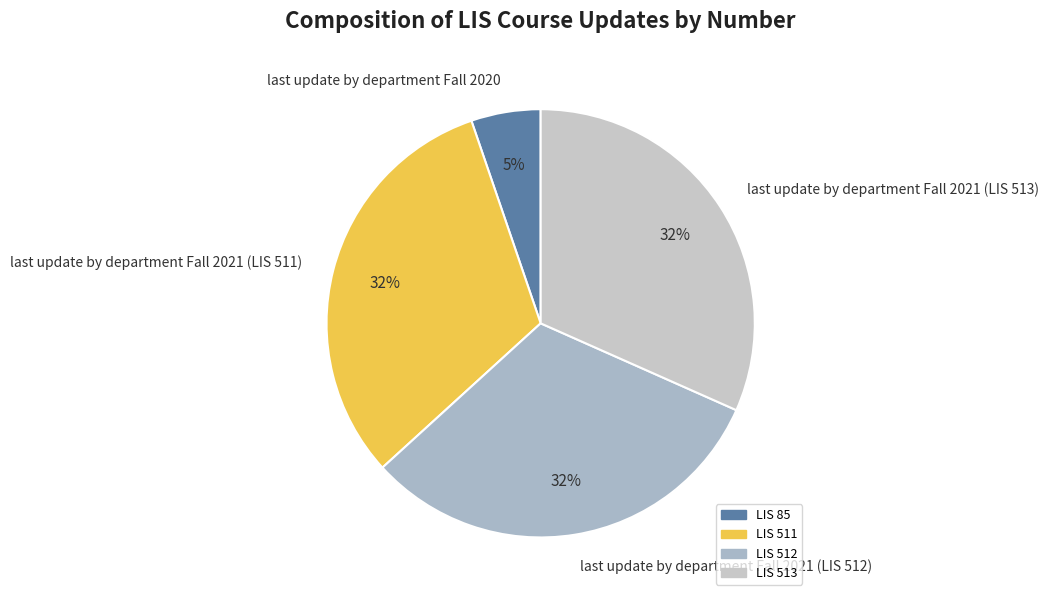

What is the smallest slice in the pie chart?

last update by department Fall 2020